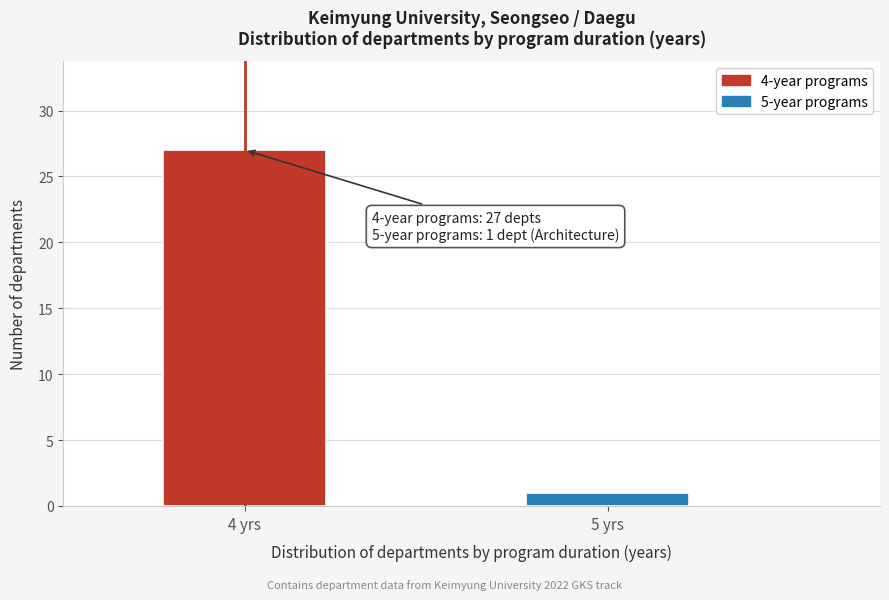

Reading left to right, extract all data points from this chart.

4 yrs=27	5 yrs=1